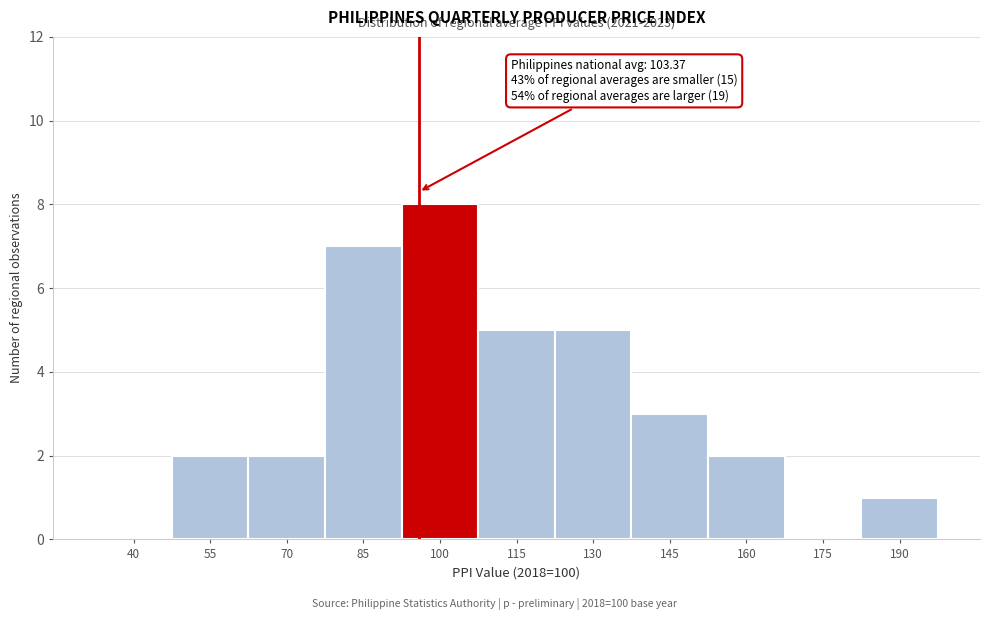

Reading left to right, extract all data points from this chart.

40=0	55=2	70=2	85=7	100=8	115=5	130=5	145=3	160=2	175=0	190=1